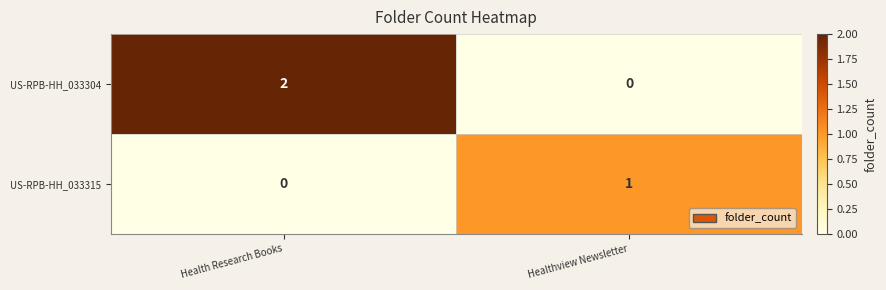

At which label does US-RPB-HH_033304 reach its peak?

Health Research Books